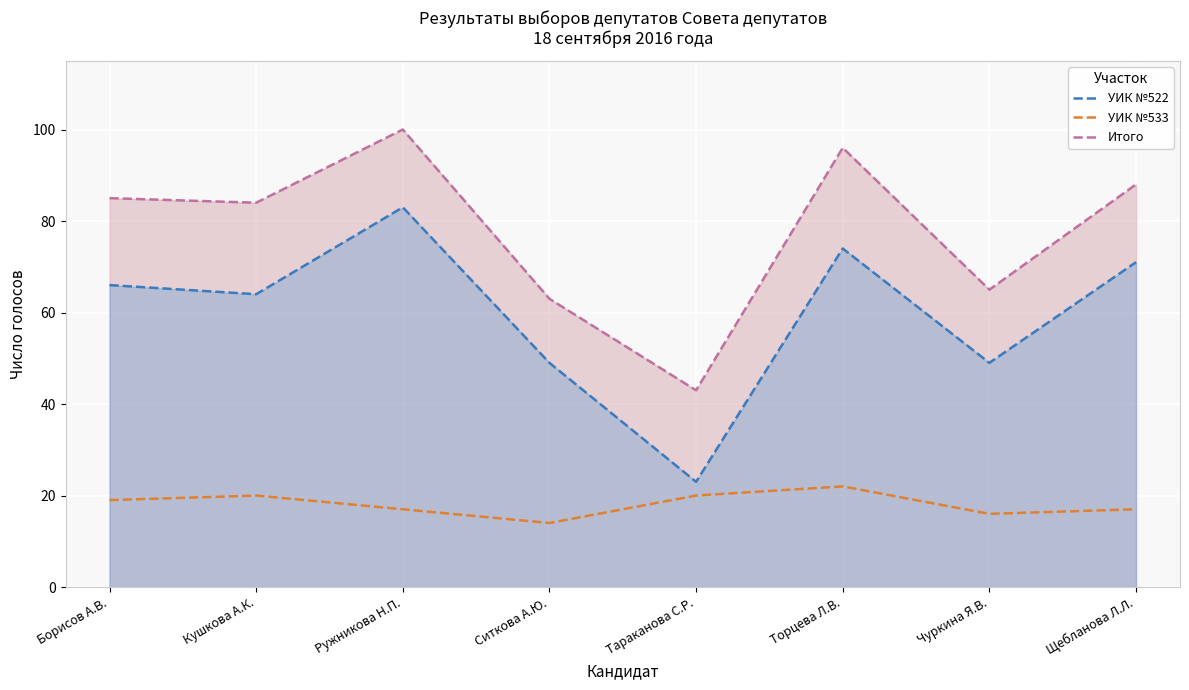

Count the number of data series in this chart.

3